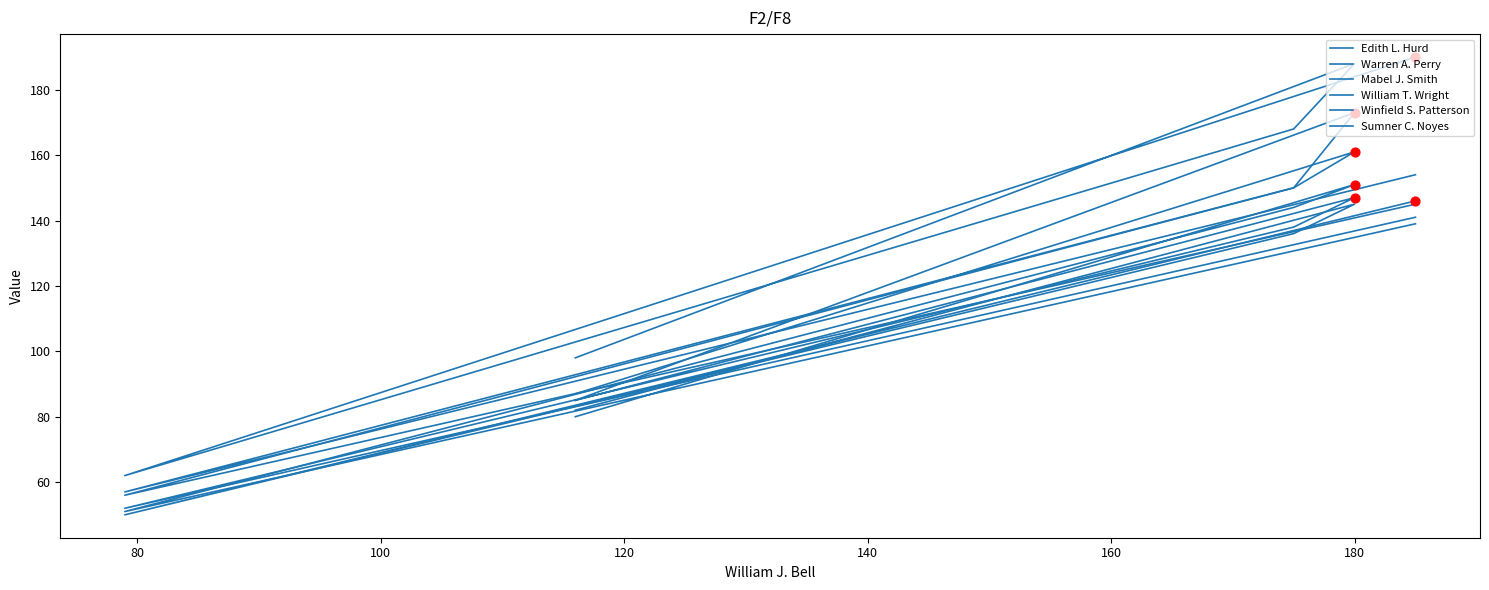

Is the value of William T. Wright at 80 greater than the value of Mabel J. Smith at 60?

No